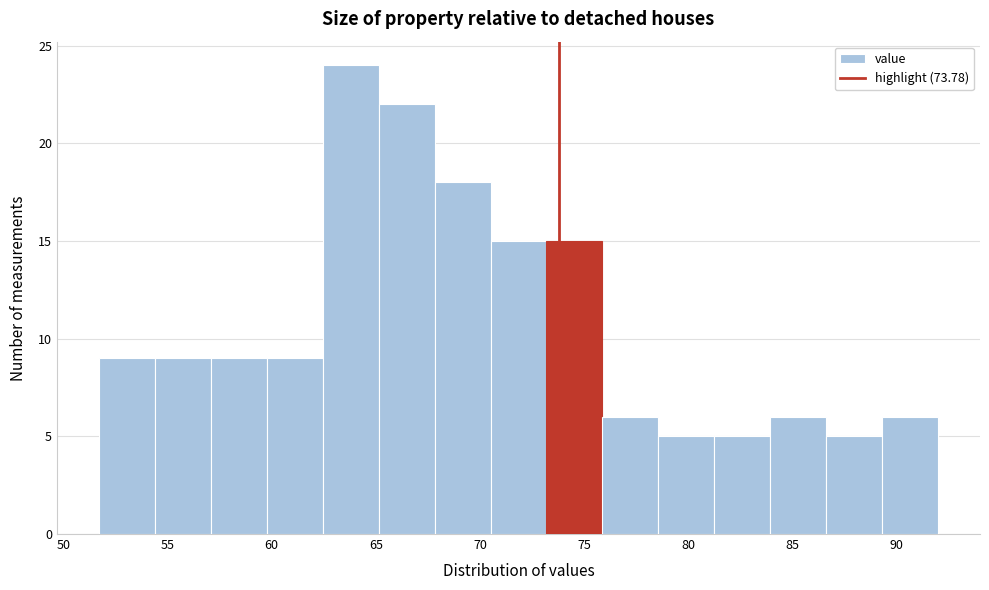

Over which range of the x-axis is the bar tallest?

62.5 to 65.0